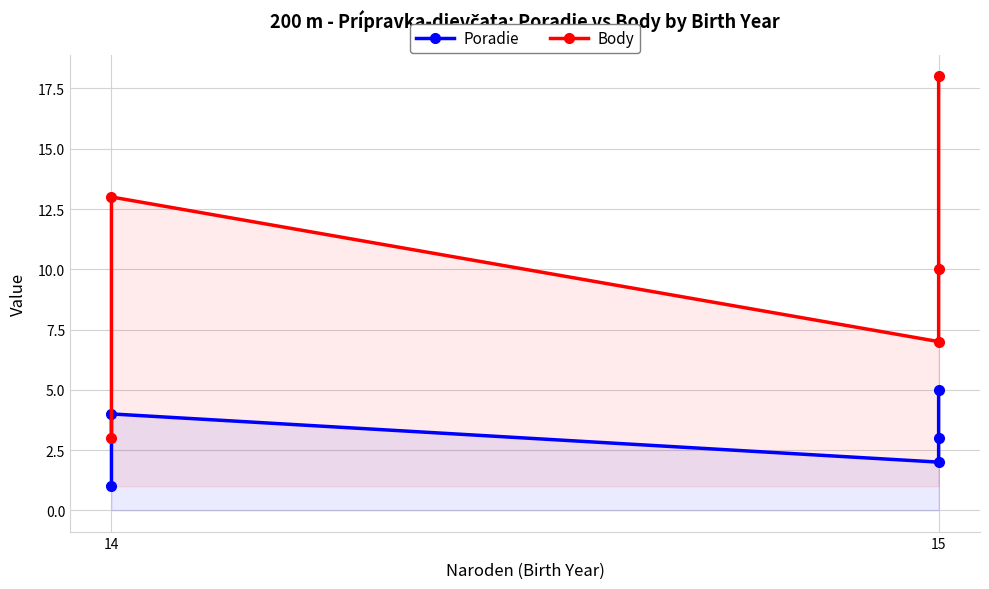

Which series has the largest total across all categories?

Body